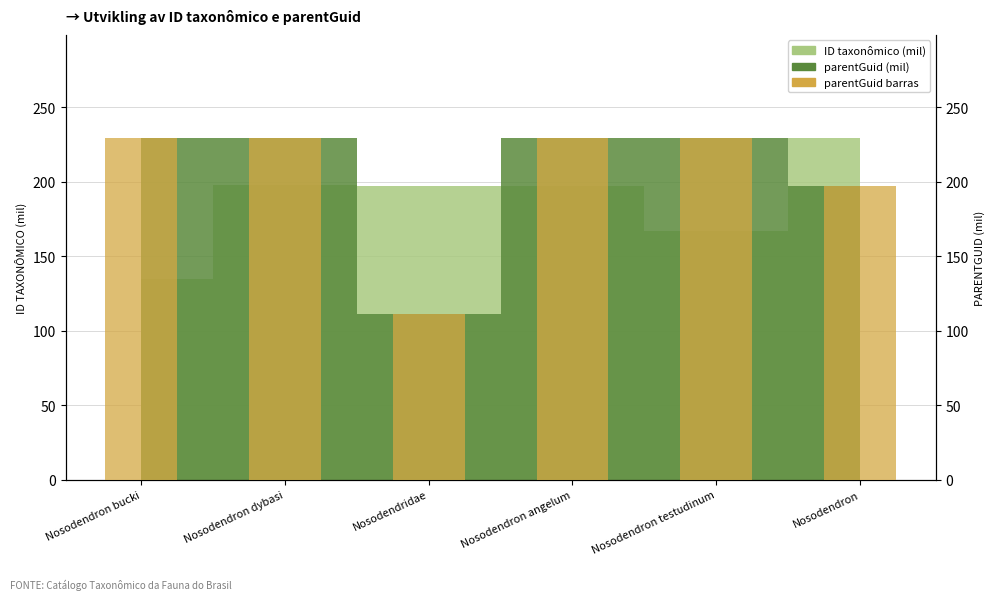

Reading left to right, what are all the values shown in this chart?

229.8	229.8	111.3	229.8	229.8	197.6